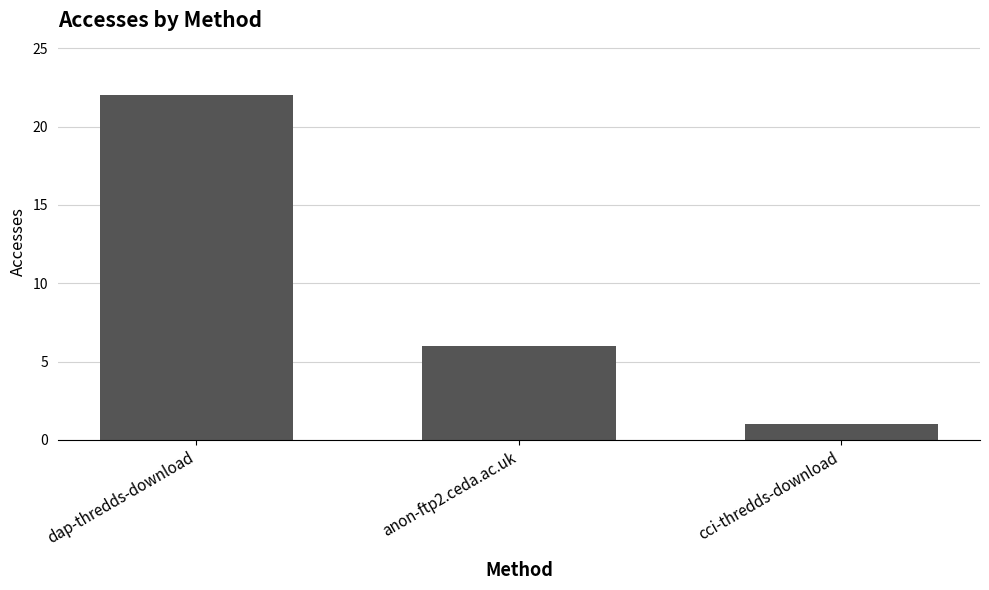

How many bars are there in total?

3